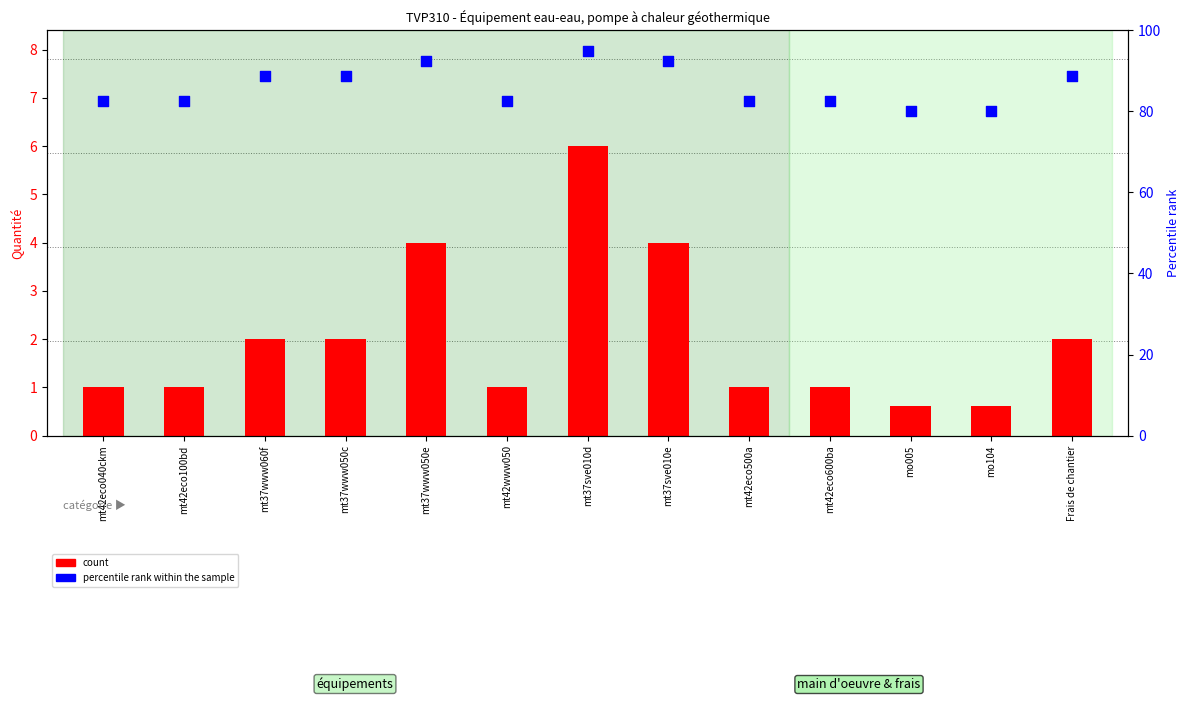

Which series reaches the minimum Y coordinate?

count